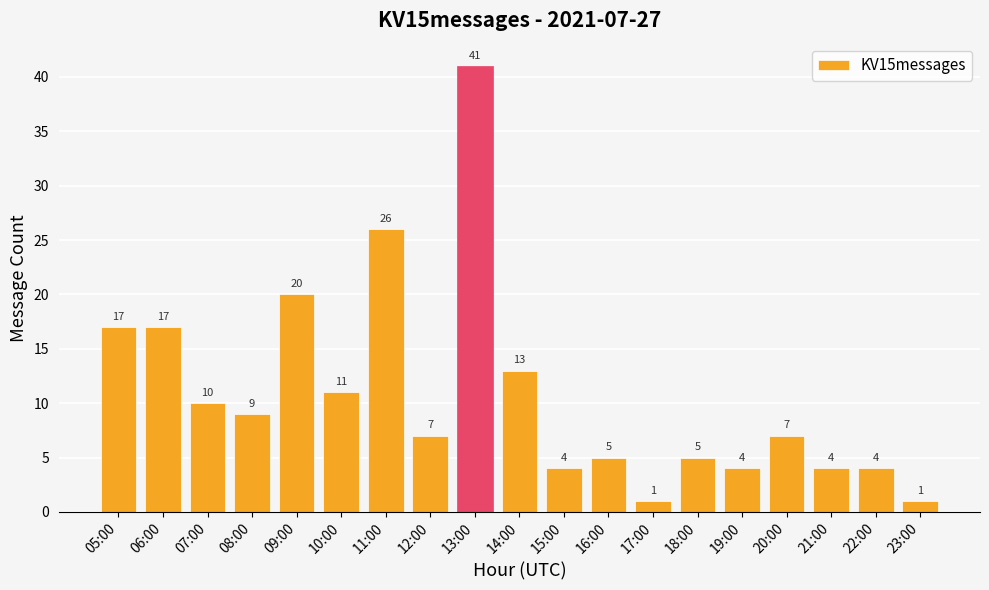

Reading right to left, what are all the values shown in this chart?

1	4	4	7	4	5	1	5	4	13	41	7	26	11	20	9	10	17	17